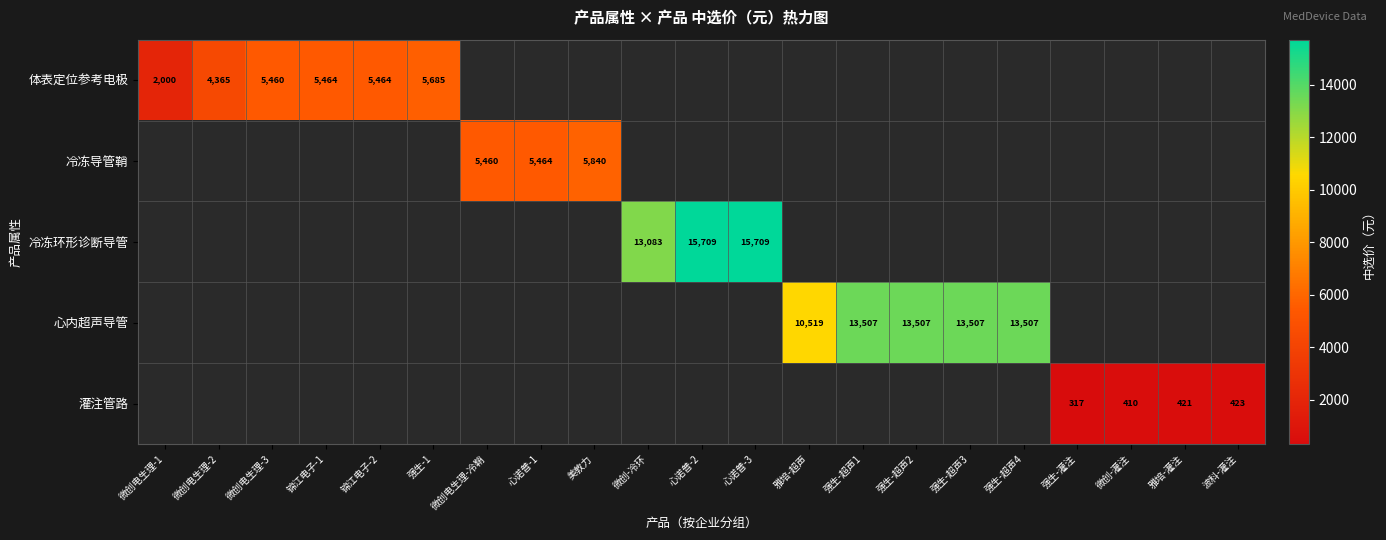

True or false: 体表定位参考电极 has a value of 5464 at 锦江电子-2.

True